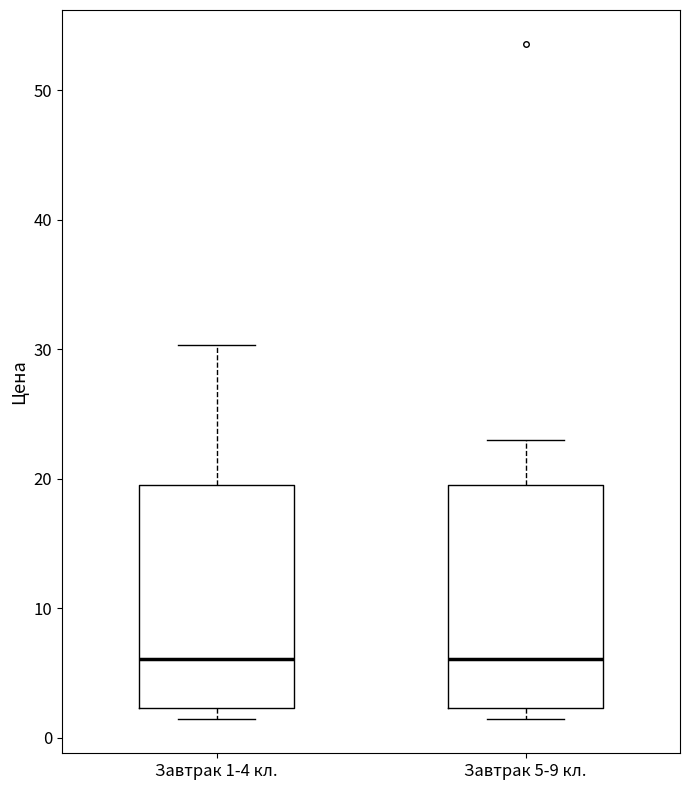

Reading left to right, transcribe this box plot: for each box, give where its median line is, the range the box spans, and where its two whiskers end, as read against the y-axis. The values are not printed on the chart, so give them approximately, as read against the axis.

Завтрак 1-4 кл.: median 6, box 2 to 20, whiskers 1 to 30
Завтрак 5-9 кл.: median 6, box 2 to 20, whiskers 1 to 23